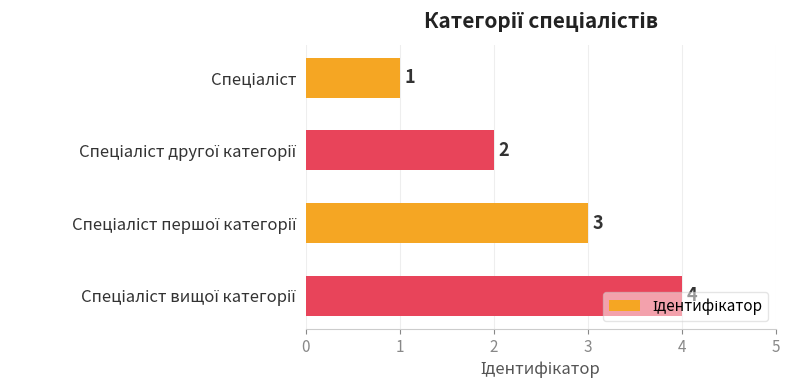

What is the sum of all values?

10